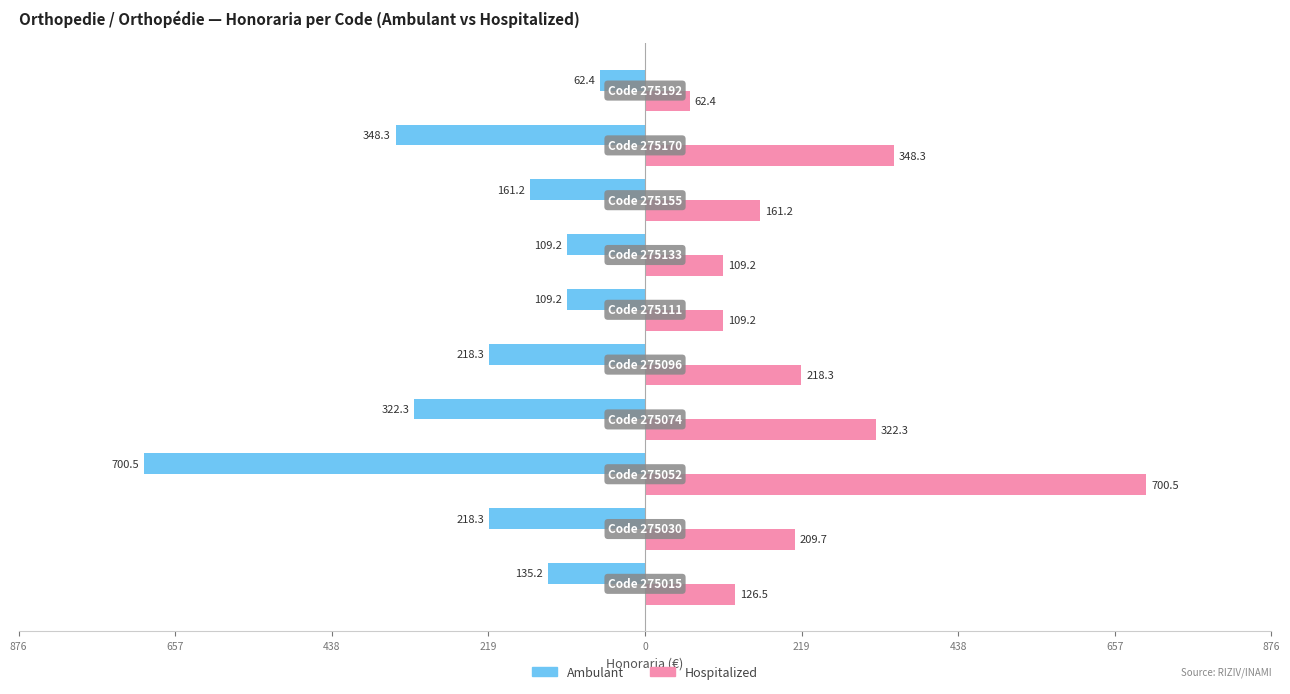

What are all the series names shown in the legend?

Ambulant, Hospitalized